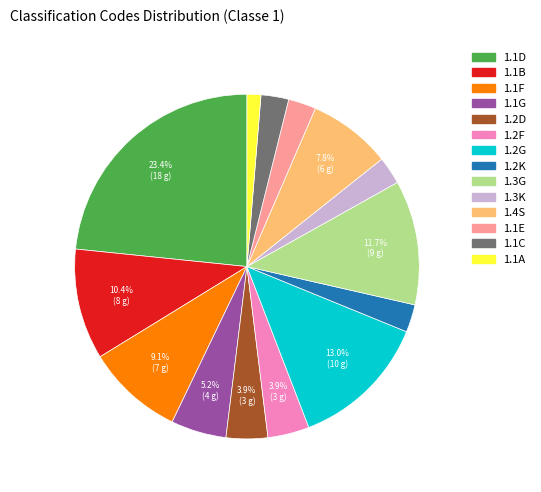

To the nearest percent, what portion does 1.1E represent?

3%